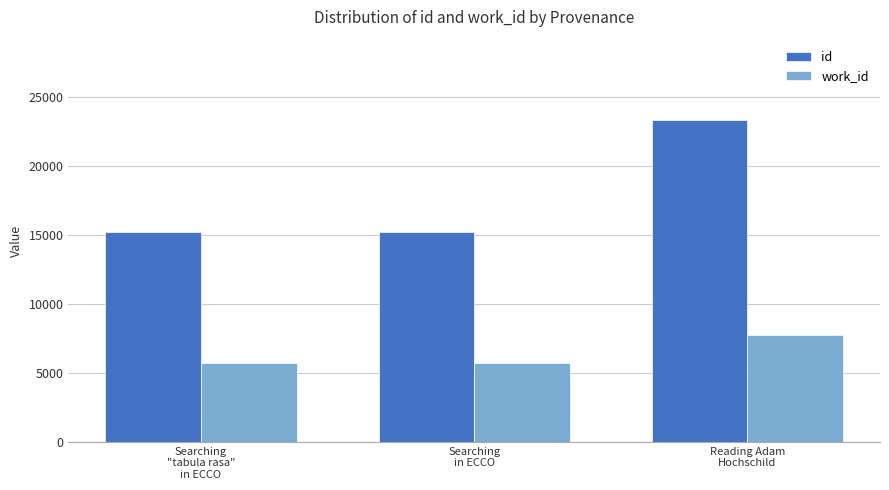

At which label does id reach its peak?

Reading Adam
Hochschild